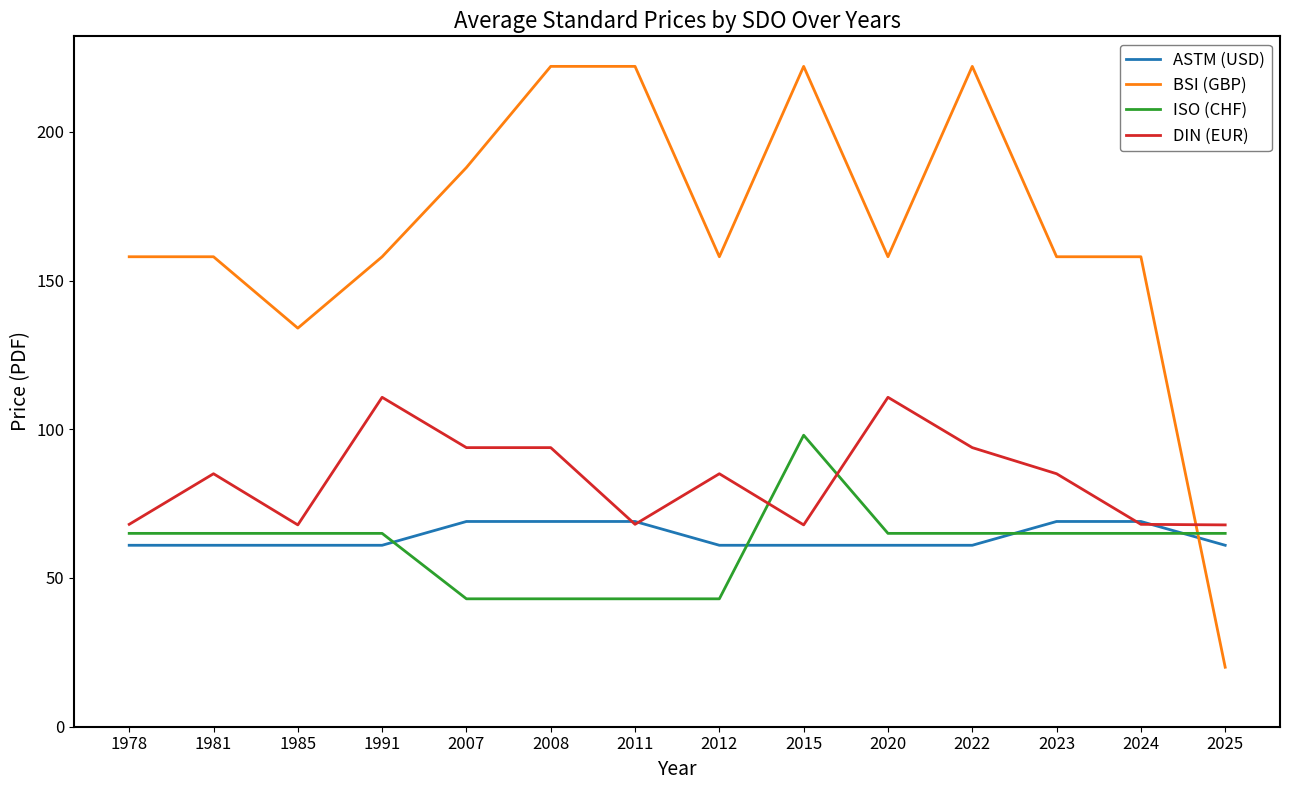

List the series in order of their peak value, highest first.

BSI (GBP), DIN (EUR), ISO (CHF), ASTM (USD)